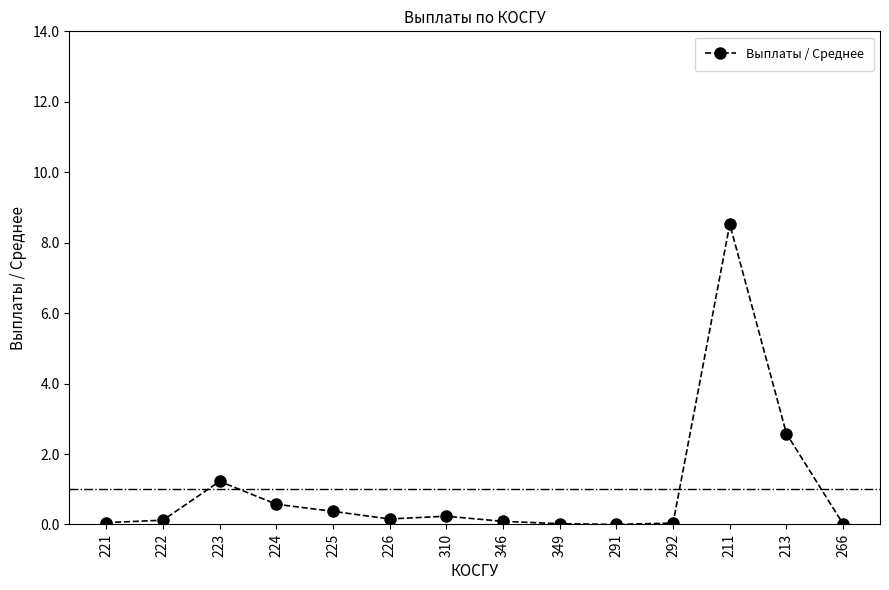

At which category does the data reach its first local peak?

223